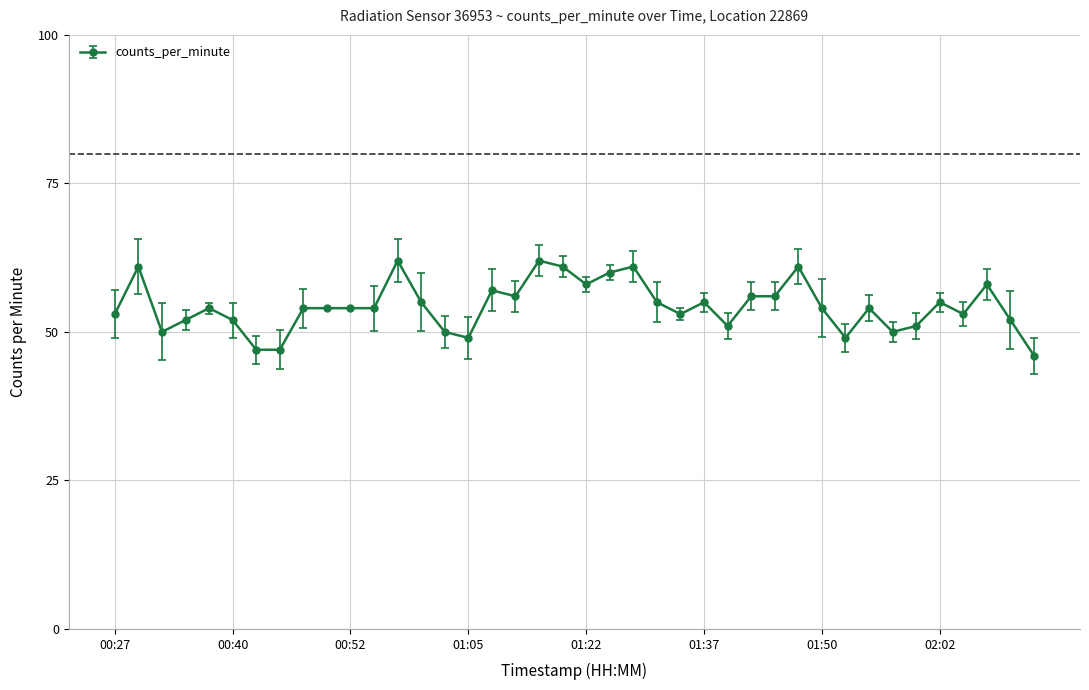

What is the greatest value displayed?

62